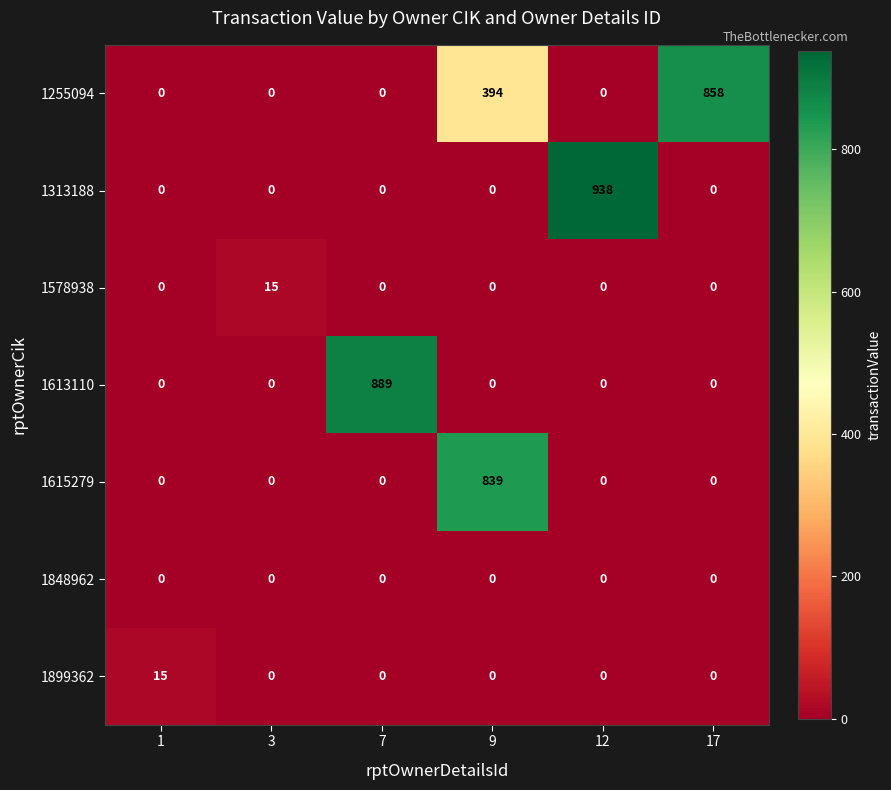

What is the greatest value displayed?

938